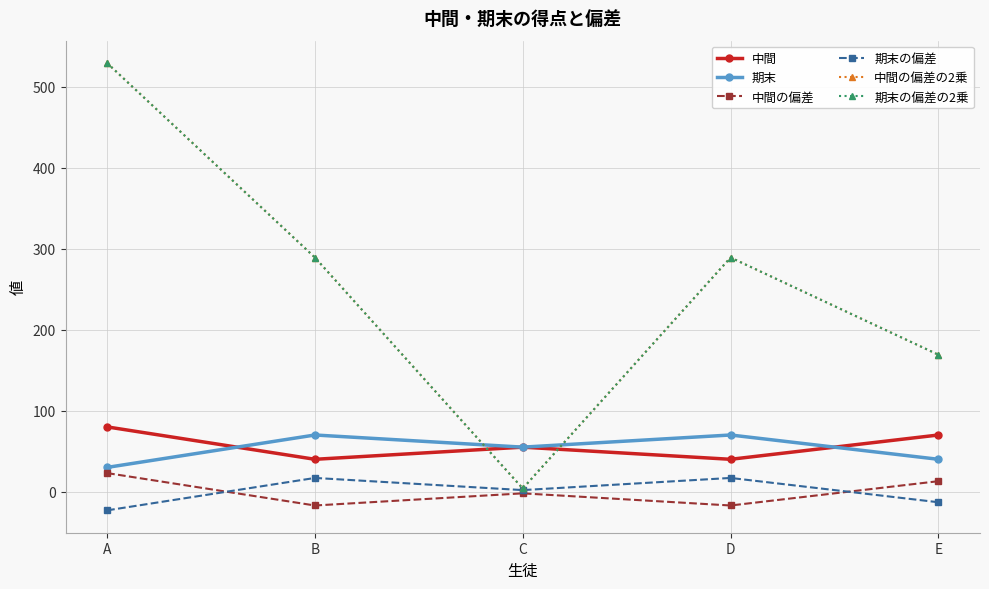

How many lines are shown in the chart?

6